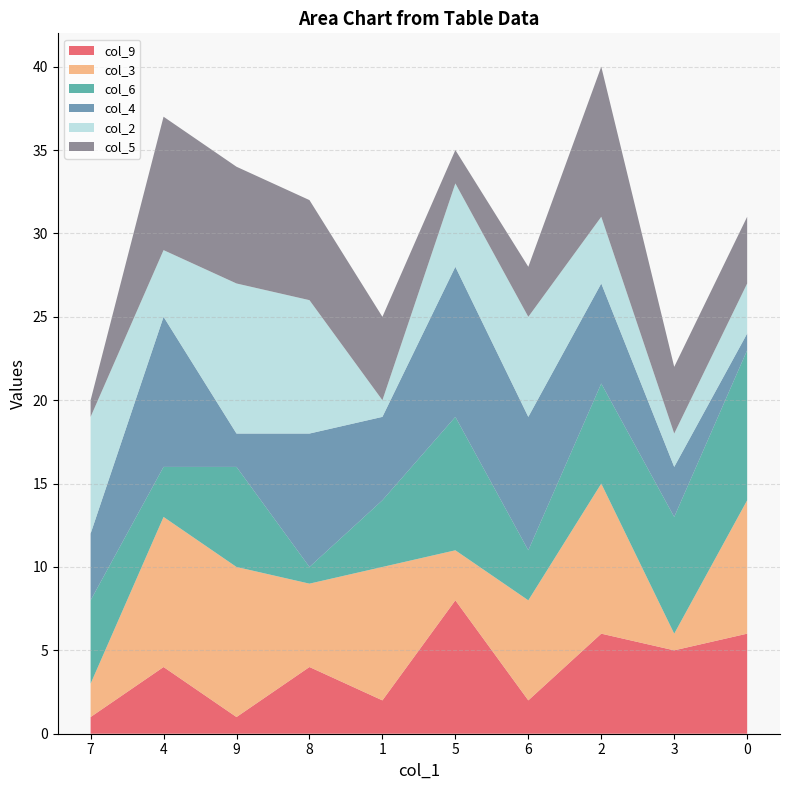

Reading left to right, what are all the values shown in this chart?

col_9: 7=1	4=4	9=1	8=4	1=2	5=8	6=2	2=6	3=5	0=6
col_3: 7=2	4=9	9=9	8=5	1=8	5=3	6=6	2=9	3=1	0=8
col_6: 7=5	4=3	9=6	8=1	1=4	5=8	6=3	2=6	3=7	0=9
col_4: 7=4	4=9	9=2	8=8	1=5	5=9	6=8	2=6	3=3	0=1
col_2: 7=7	4=4	9=9	8=8	1=1	5=5	6=6	2=4	3=2	0=3
col_5: 7=1	4=8	9=7	8=6	1=5	5=2	6=3	2=9	3=4	0=4